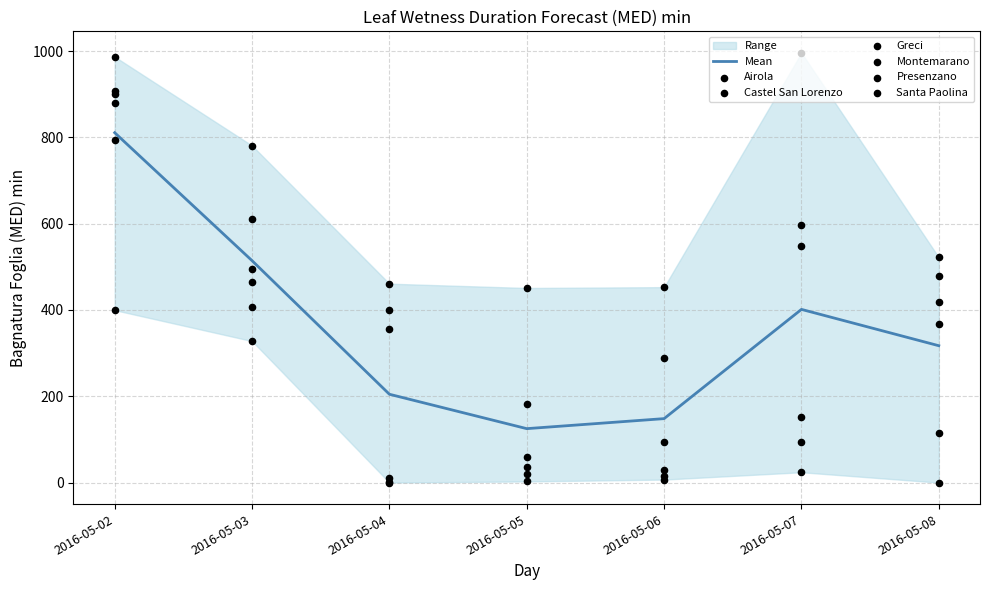

At how many categories does at least one series exceed 32?

7